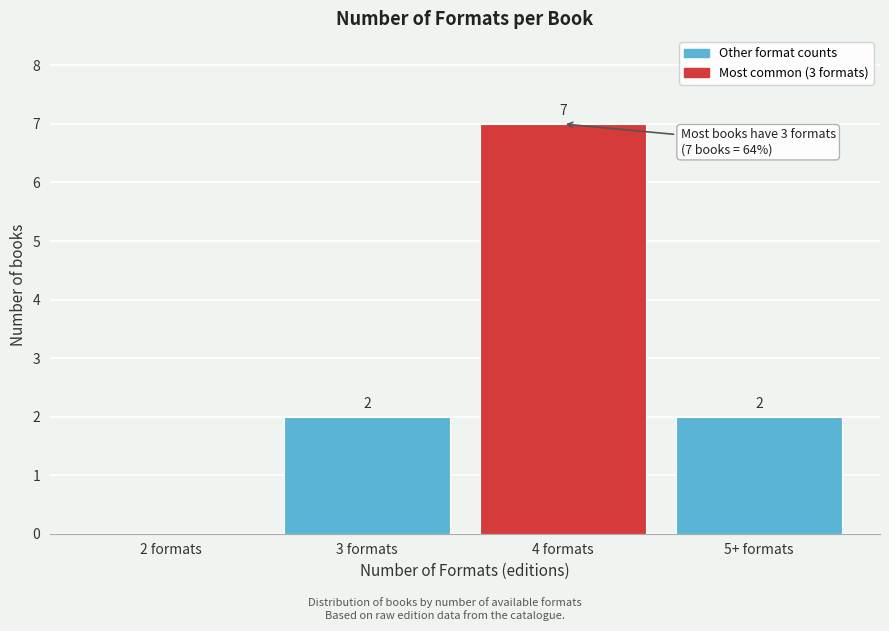

Reading right to left, list all the values displayed in this chart.

5+ formats=2	4 formats=7	3 formats=2	2 formats=0